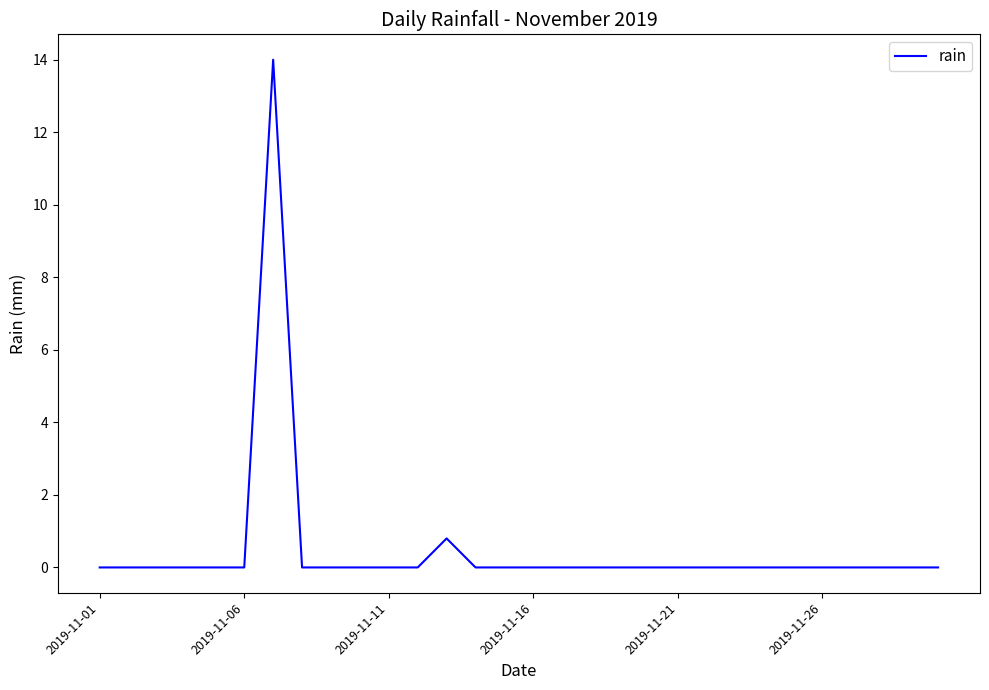

What is the maximum value shown in the chart?

14.0